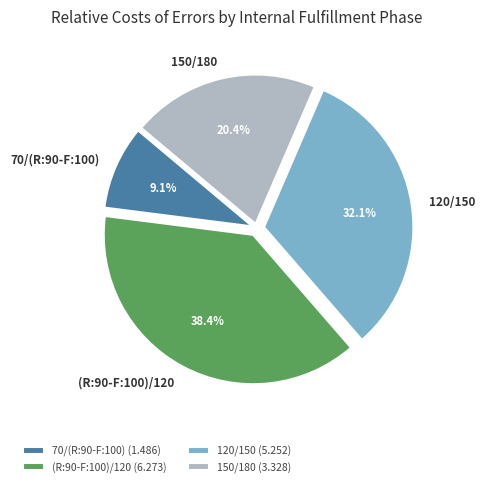

Is there any slice that represents more than half of the pie?

No